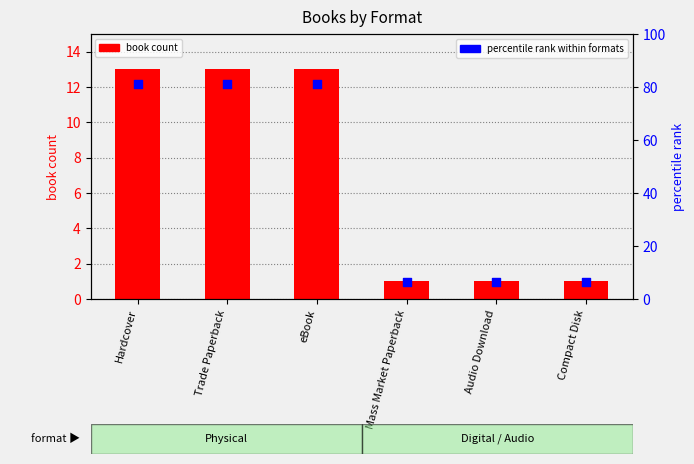

What is the total value across all series at Mass Market Paperback?

7.2